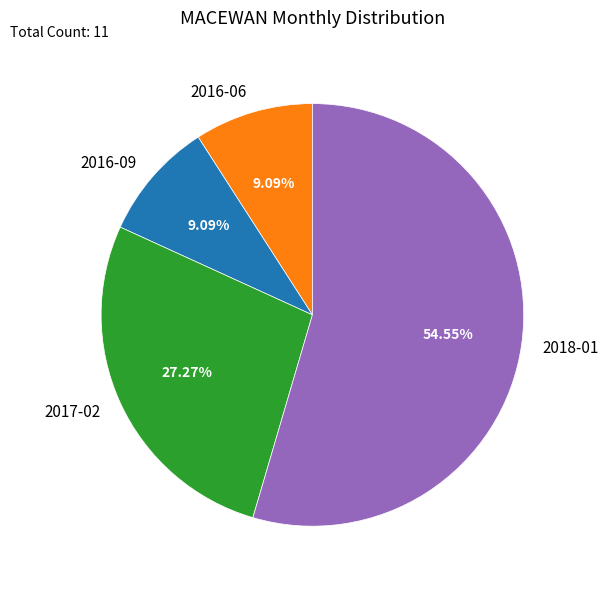

Is the sum of 2016-09 and 2016-06 greater than half?

No